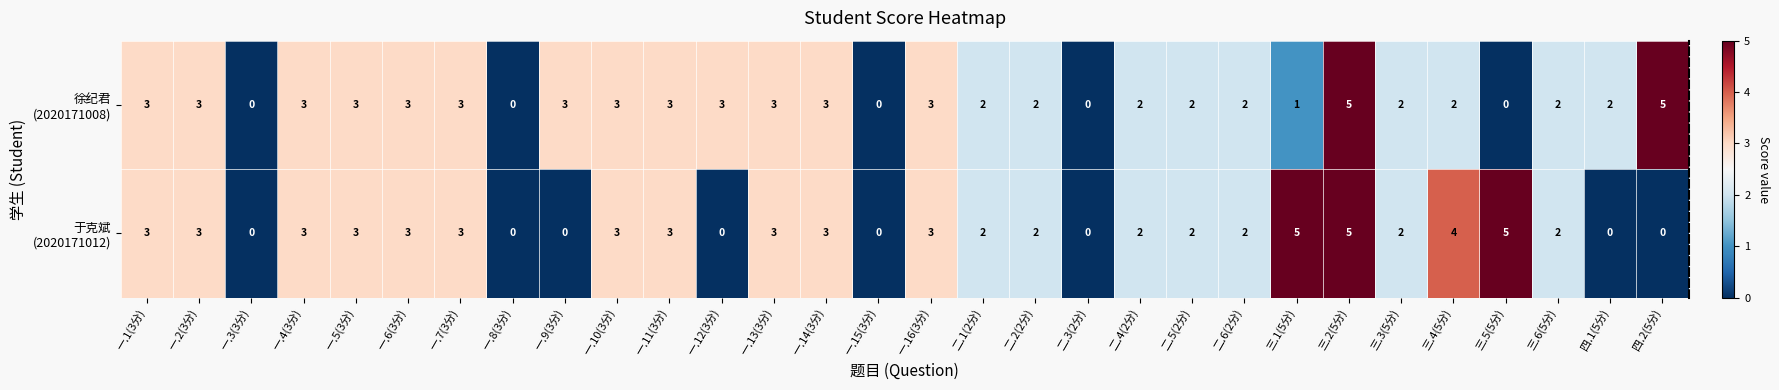

At which category is the sum across all series the highest?

三.2(5分)